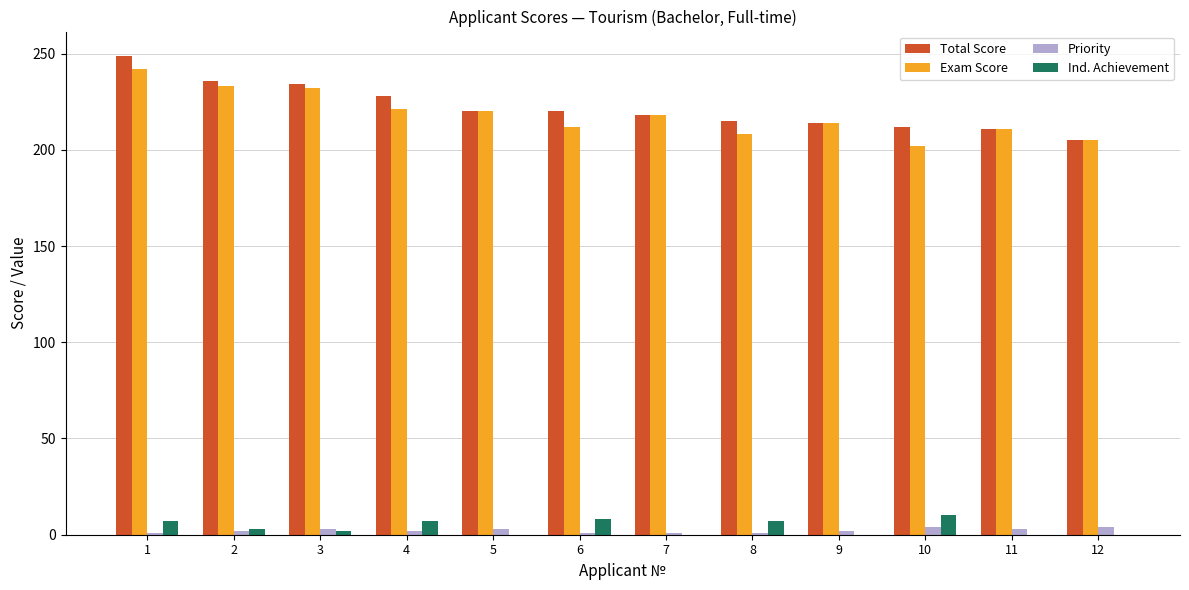

True or false: Total Score has a value of 205 at 12.

True